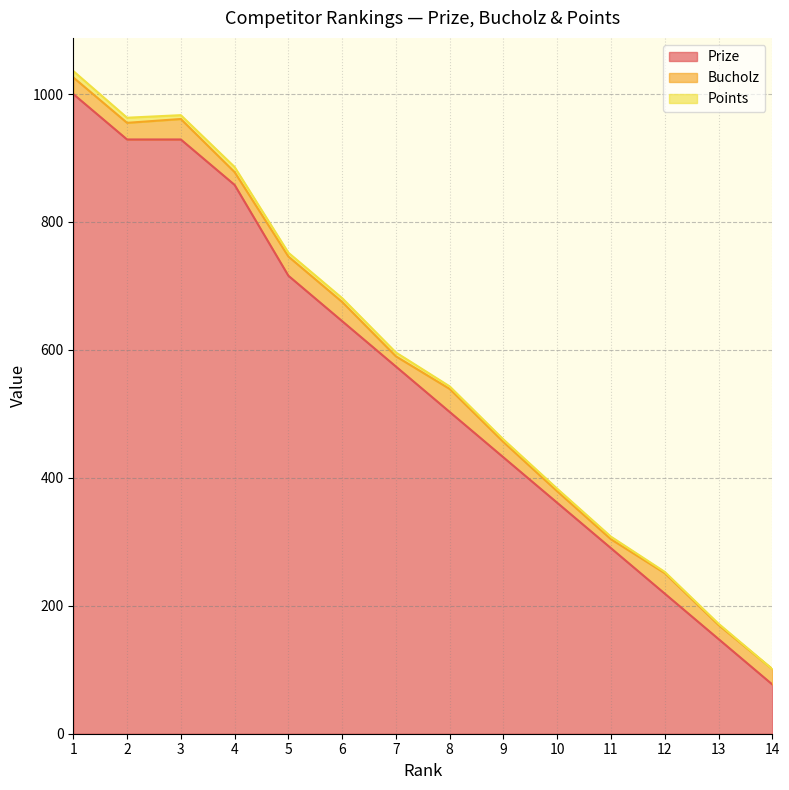

True or false: Points and Bucholz intersect in this chart.

False